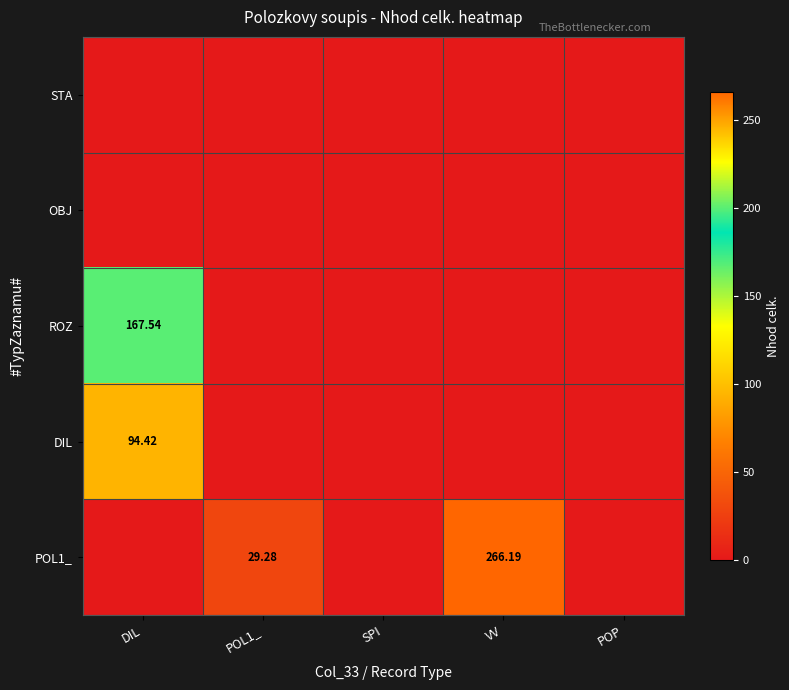

Where is POL1_ nearest to the value 133?

POL1_